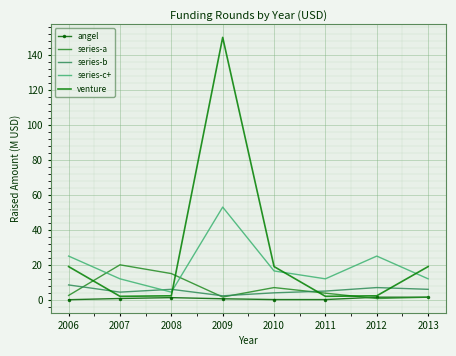

List the series in order of their peak value, lowest first.

angel, series-b, series-a, series-c+, venture